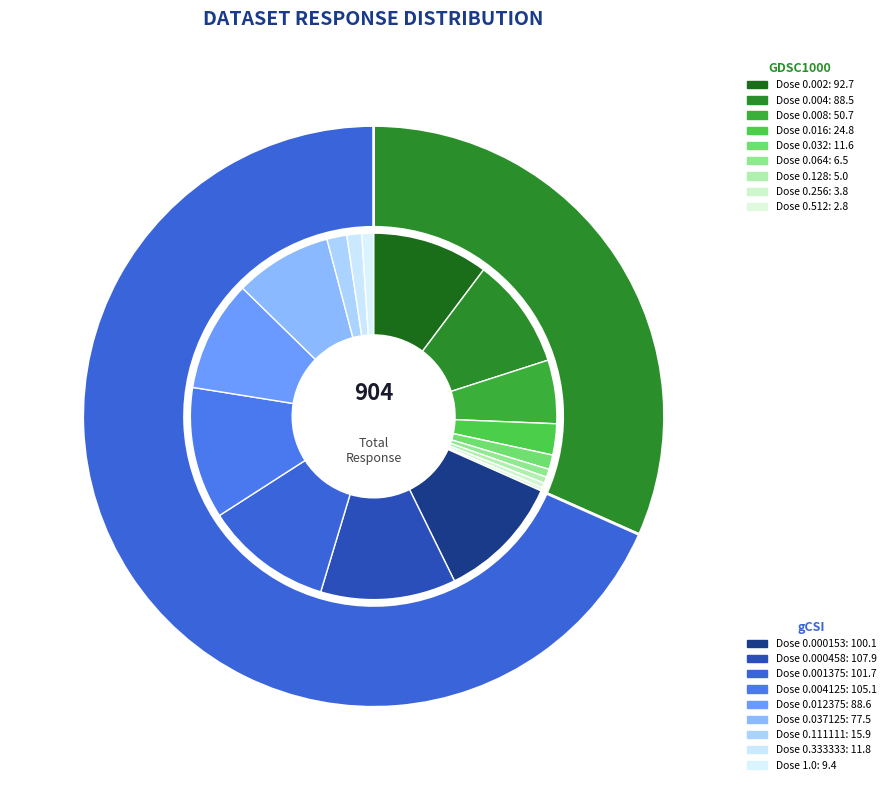

What is the largest slice in the pie chart?

gCSI